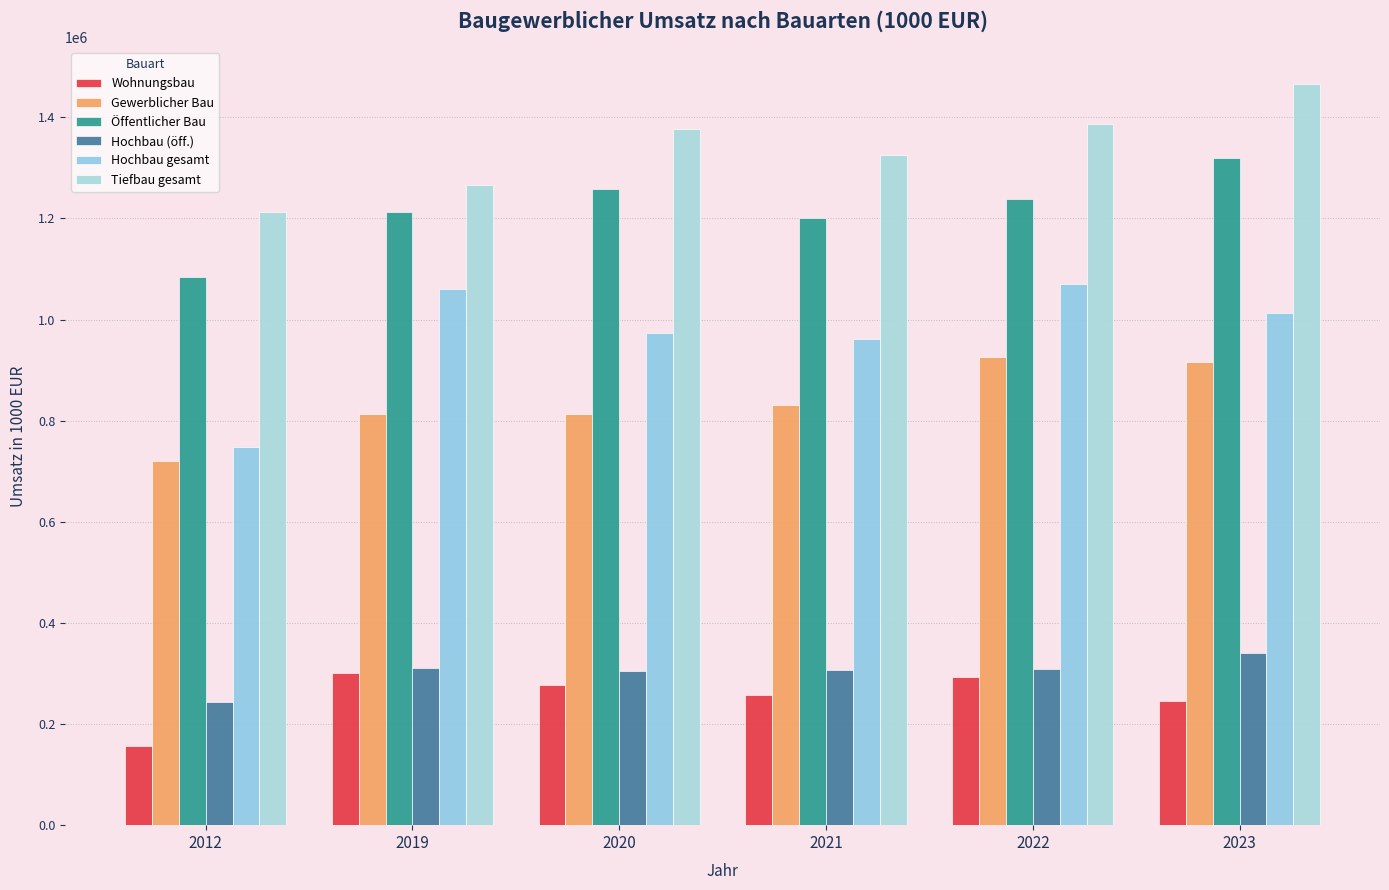

At how many categories does at least one series exceed 429990?

6